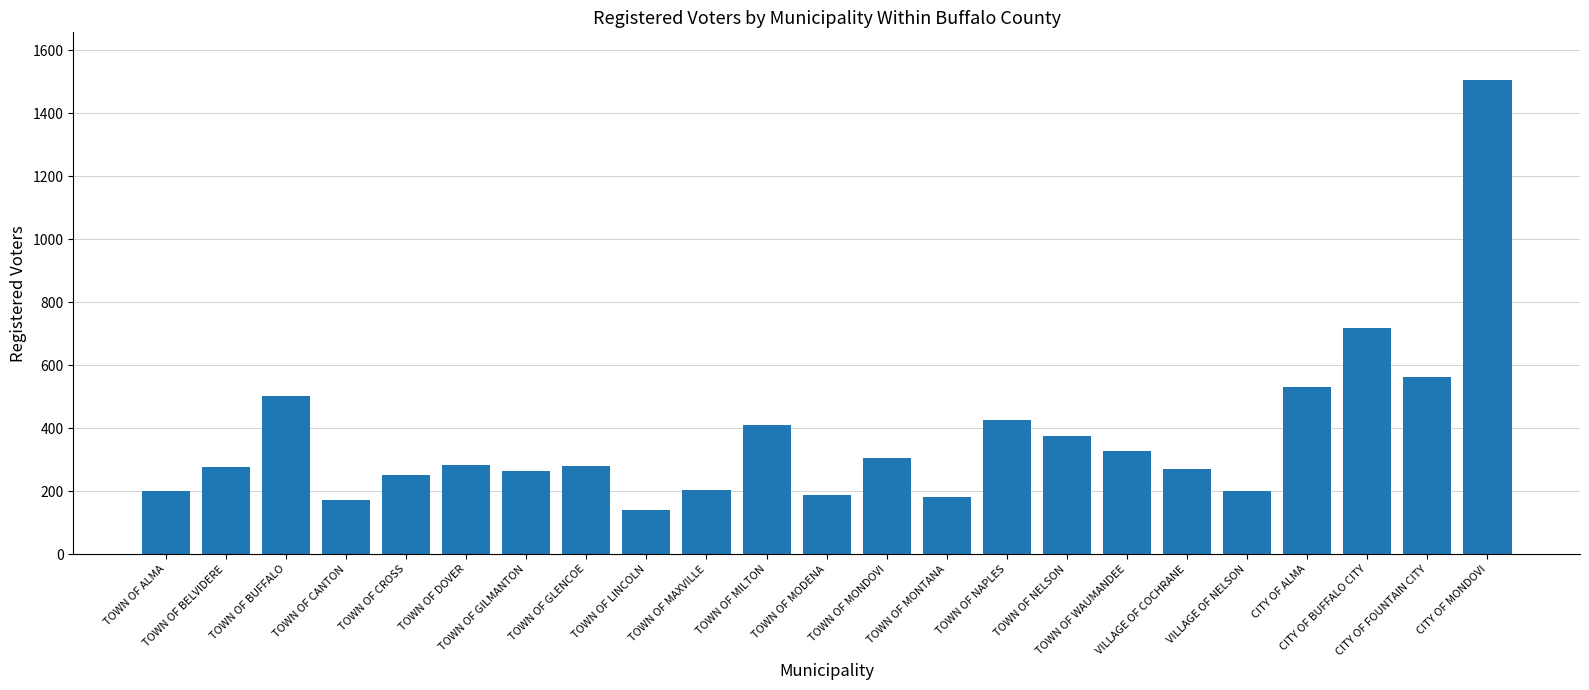

True or false: the data shows 496 at TOWN OF BELVIDERE.

False